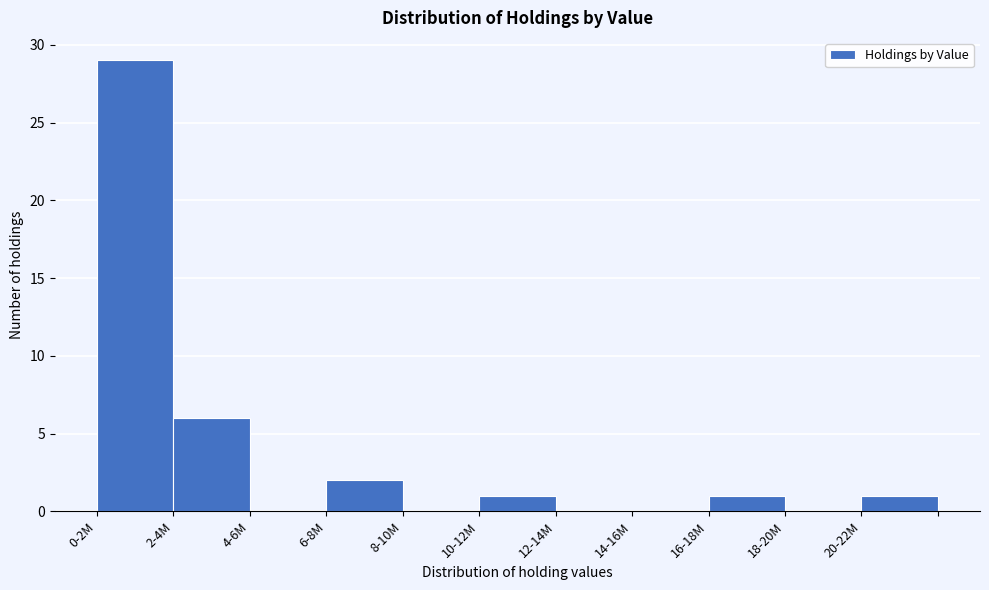

Reading left to right, what are all the values shown in this chart?

0-2M=29	2-4M=6	4-6M=0	6-8M=2	8-10M=0	10-12M=1	12-14M=0	14-16M=0	16-18M=1	18-20M=0	20-22M=1